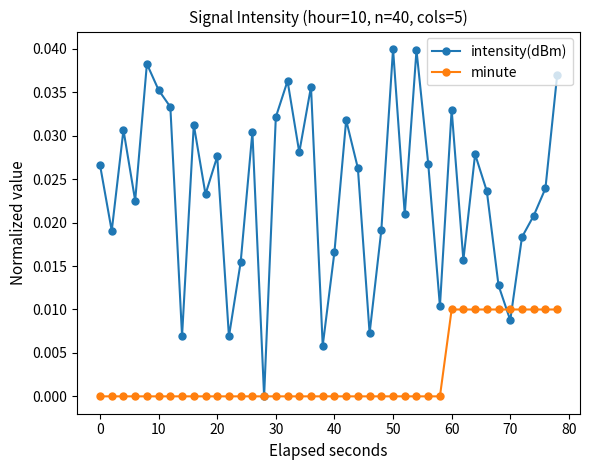

How many interior local valleys does the intensity(dBm) series have?

13